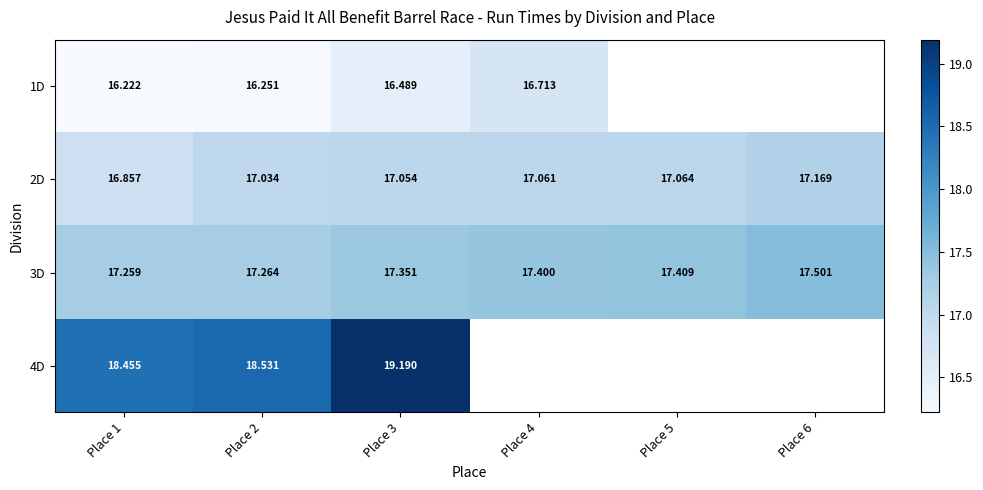

True or false: 1D has a value of 16.2 at Place 1.

True